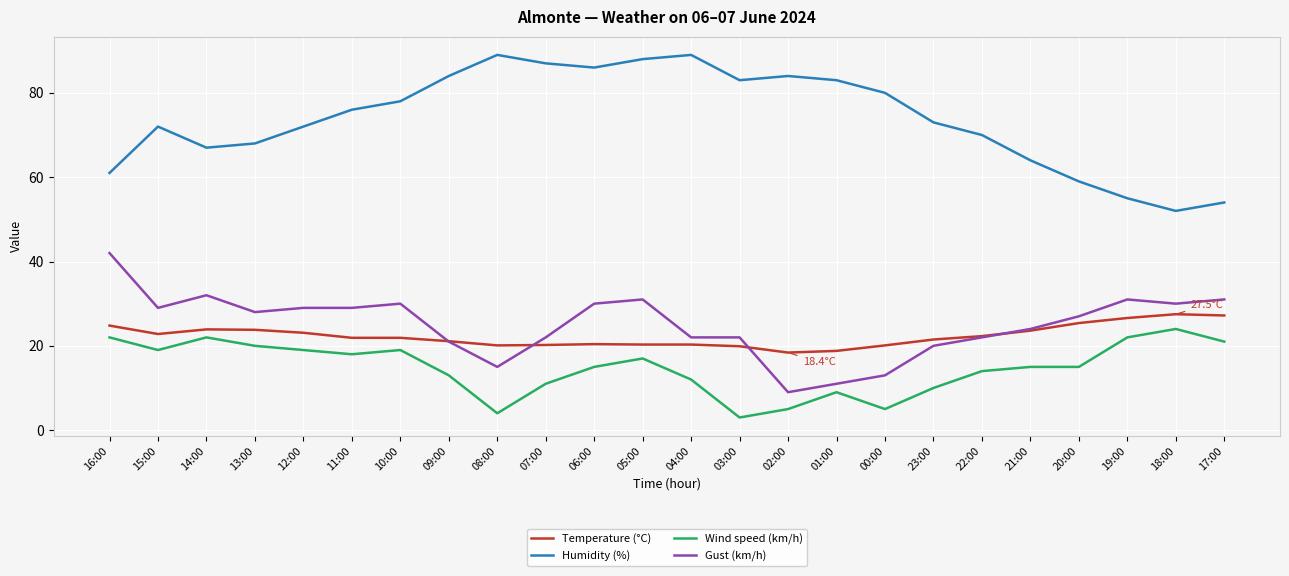

What is the total value across all series at 07:00?

140.2